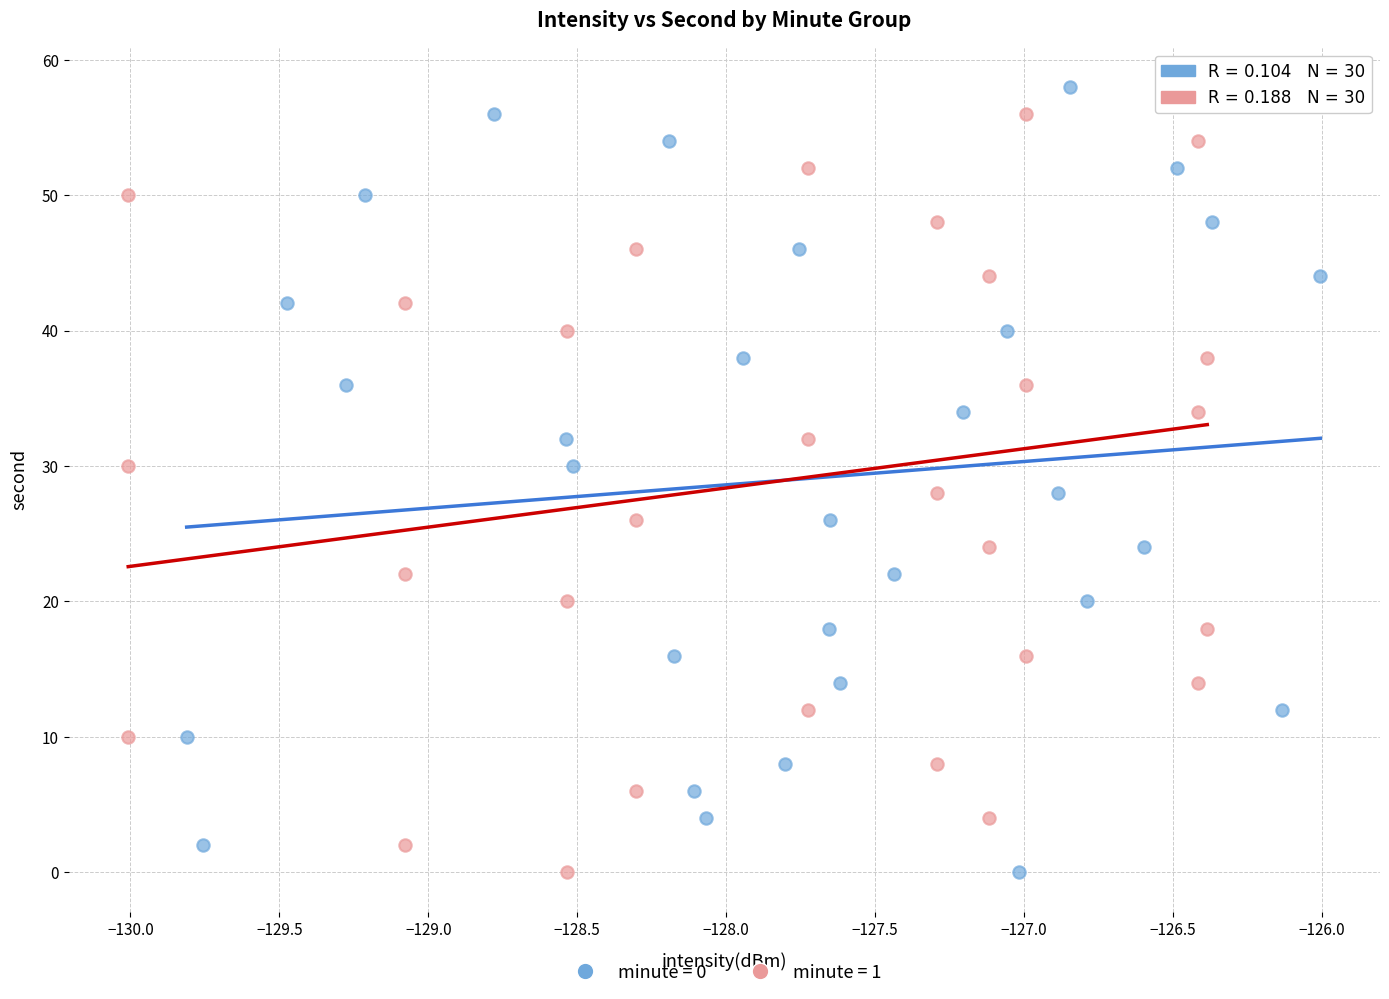

What are all the series names shown in the legend?

minute = 0, minute = 1